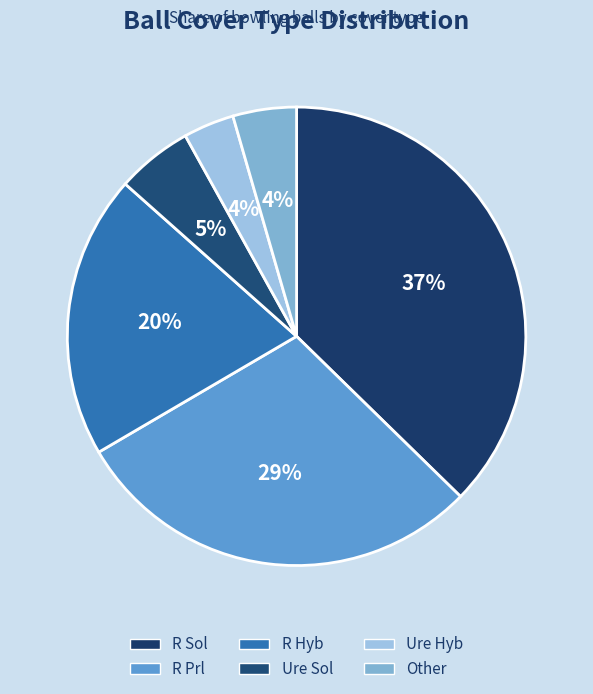

To the nearest percent, what portion does Ure Sol represent?

5%